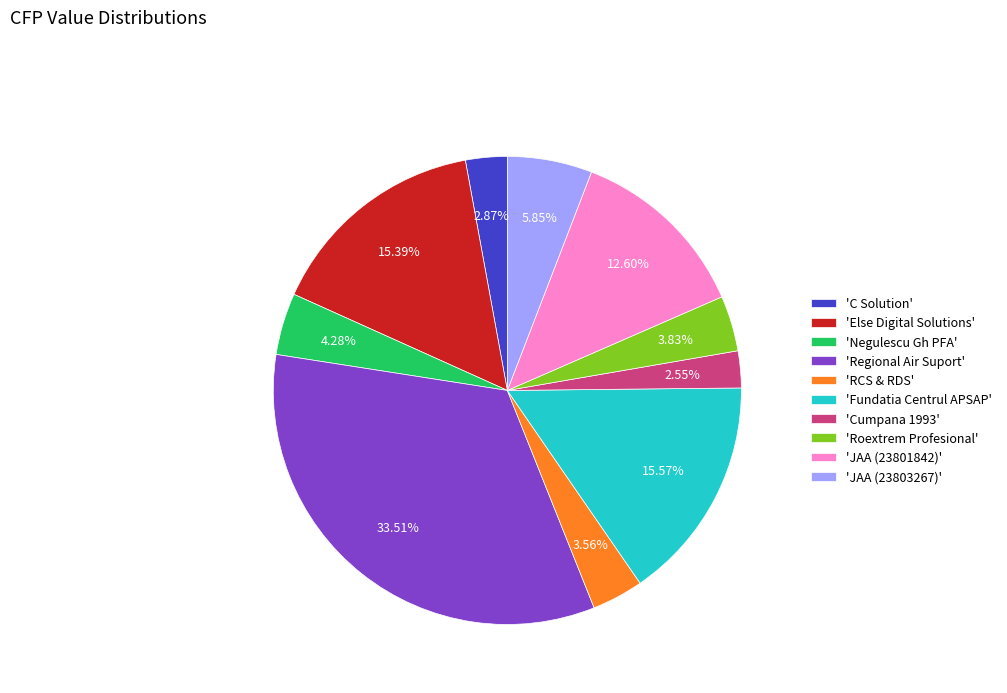

Combined, do 'RCS & RDS' and 'Else Digital Solutions' account for over 50%?

No